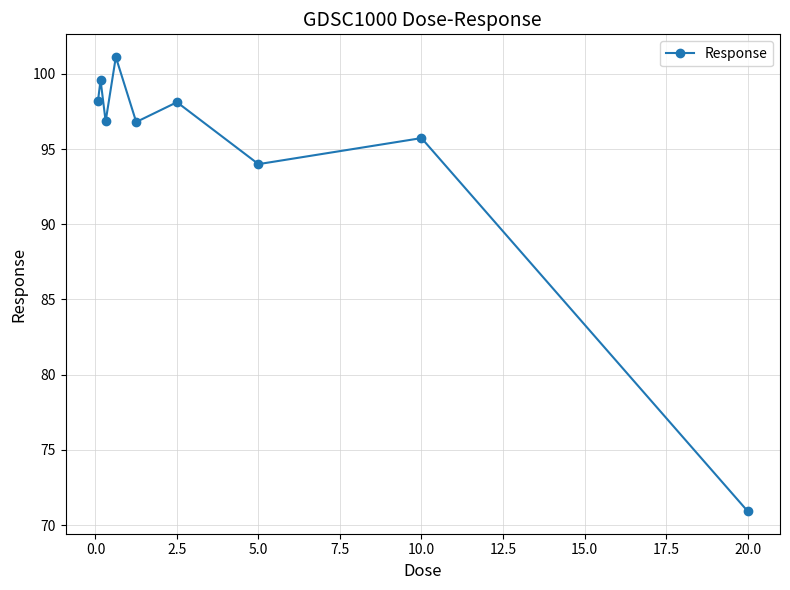

What is the smallest value displayed?

70.9